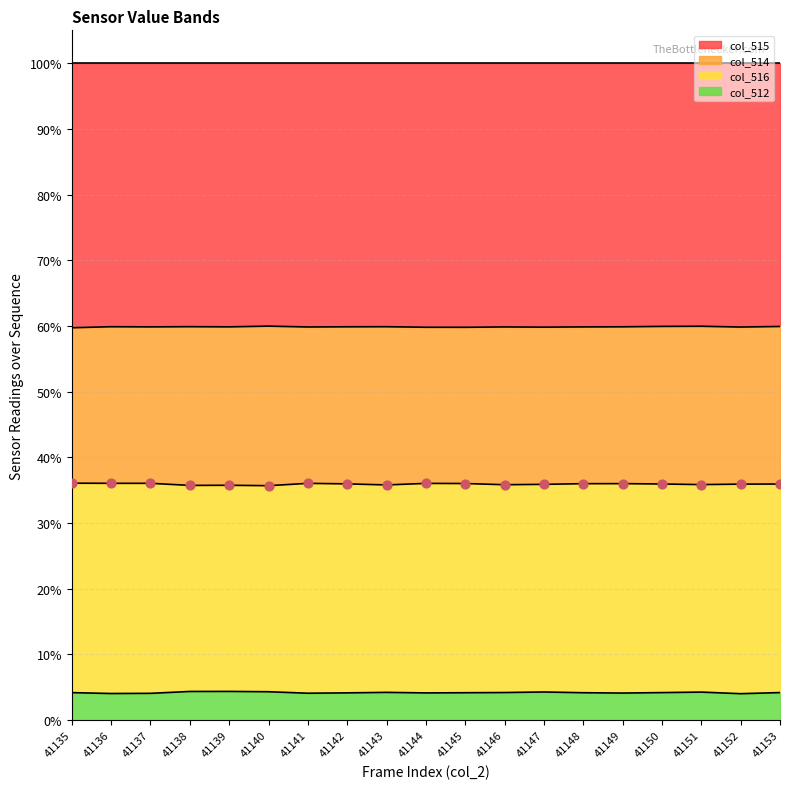

True or false: col_515 has a value of 83.2 at 41146.

False